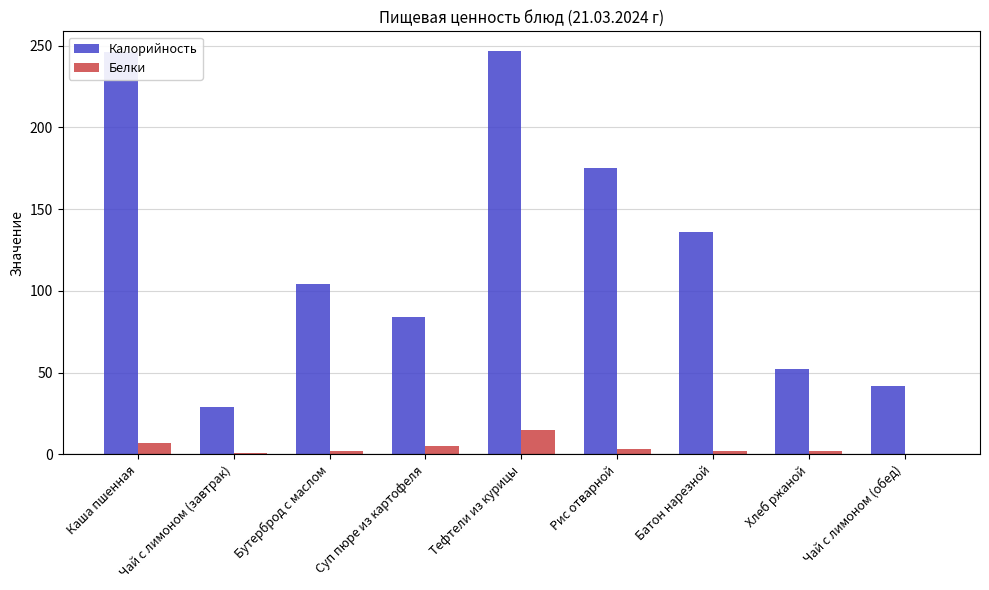

What is the maximum value for Калорийность?

246.5